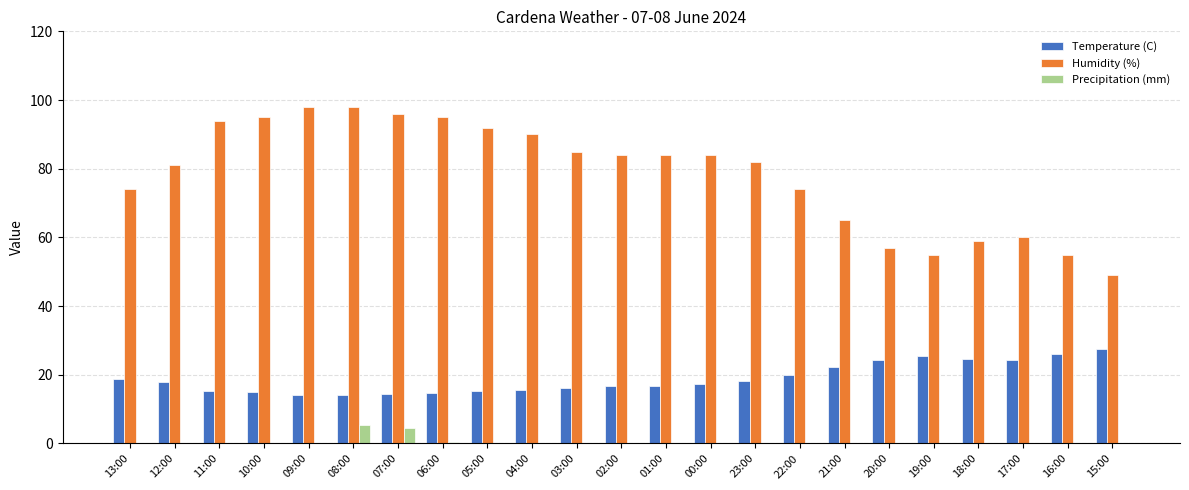

Between 11:00 and 03:00, which series saw the biggest shift?

Humidity (%)